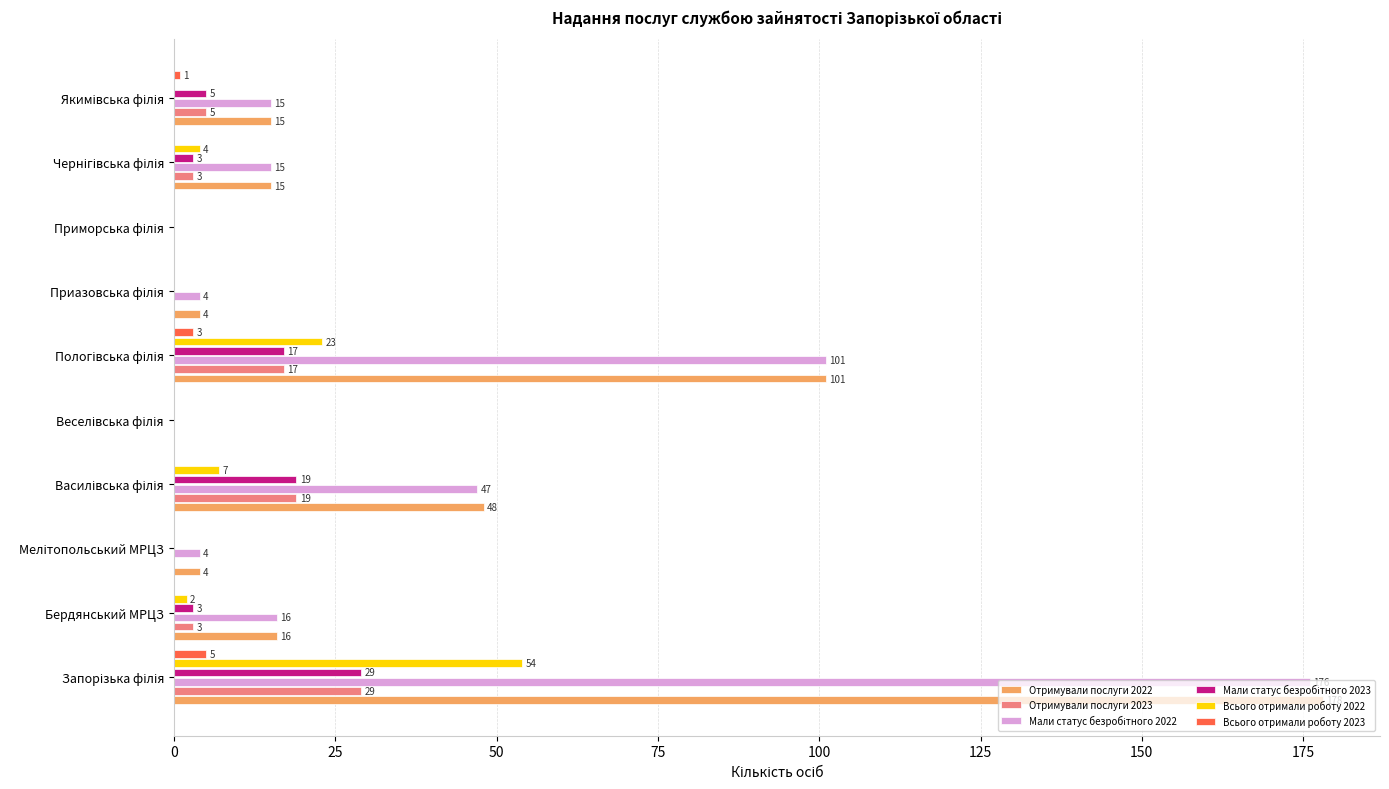

Which series has the largest total across all categories?

Отримували послуги 2022